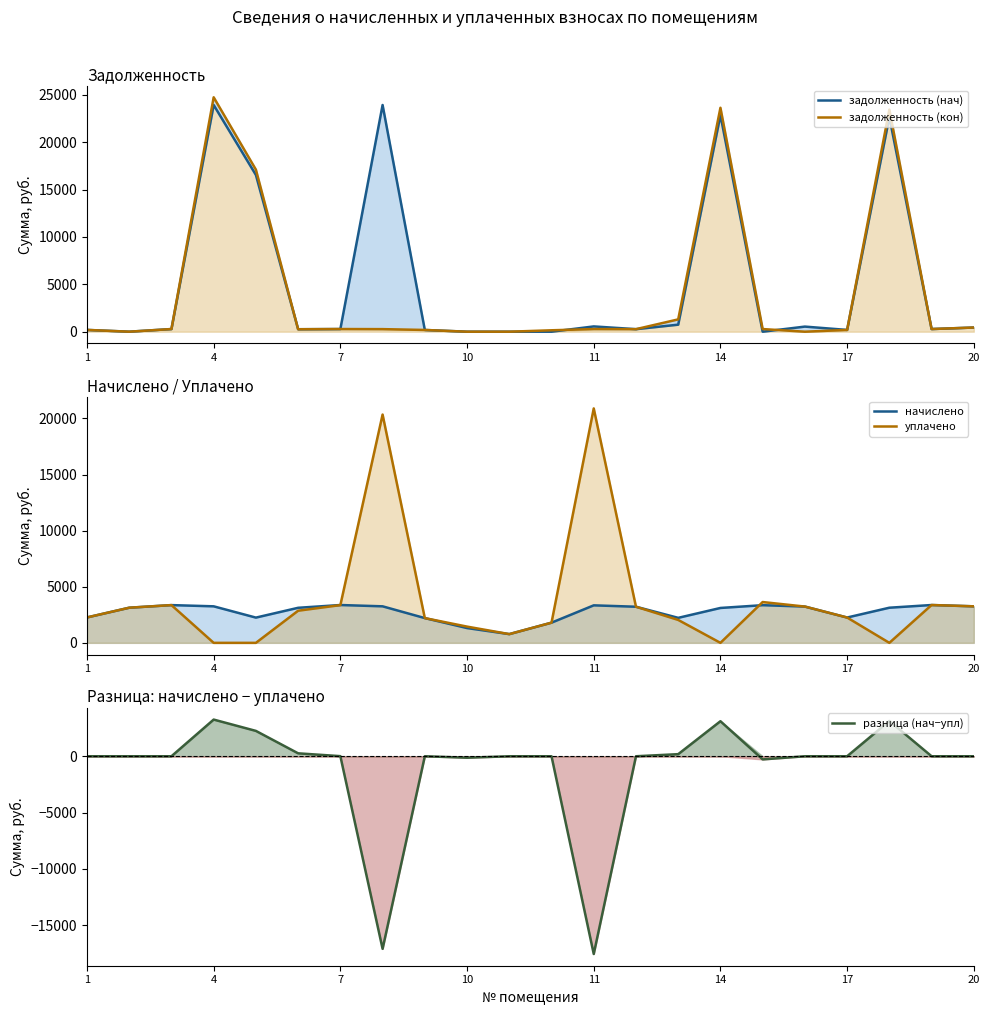

At 10, list the series in order from largest to smallest.

уплачено, начислено, задолженность (нач), задолженность (кон), разница (нач−упл)